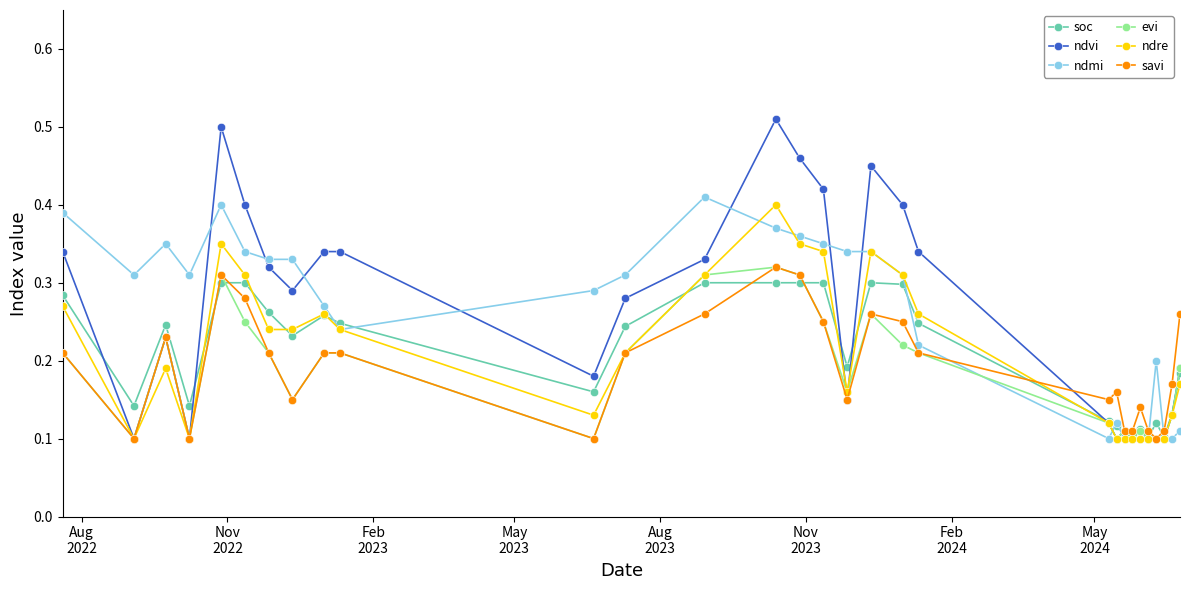

How many ndvi values are between 0 and 1?

30